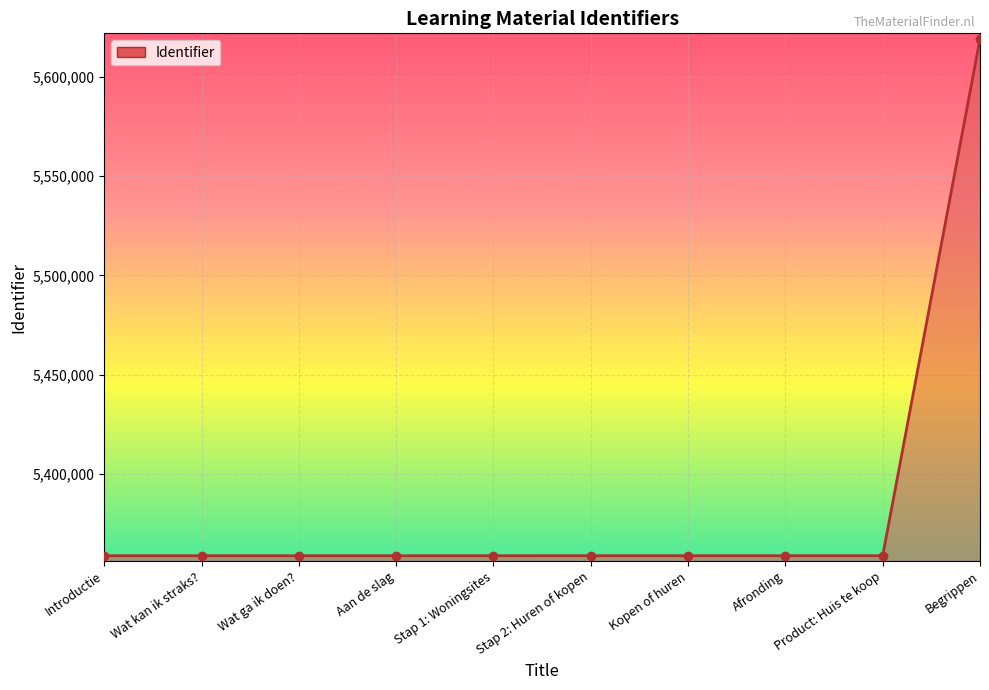

How many series are shown in this chart?

1